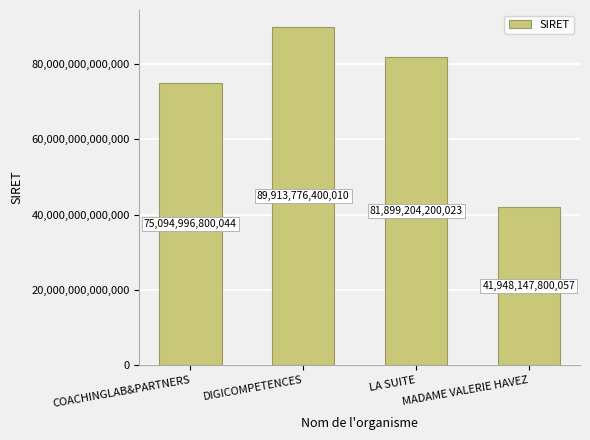

How many values are between 75094996800044 and 89913776400010?

3